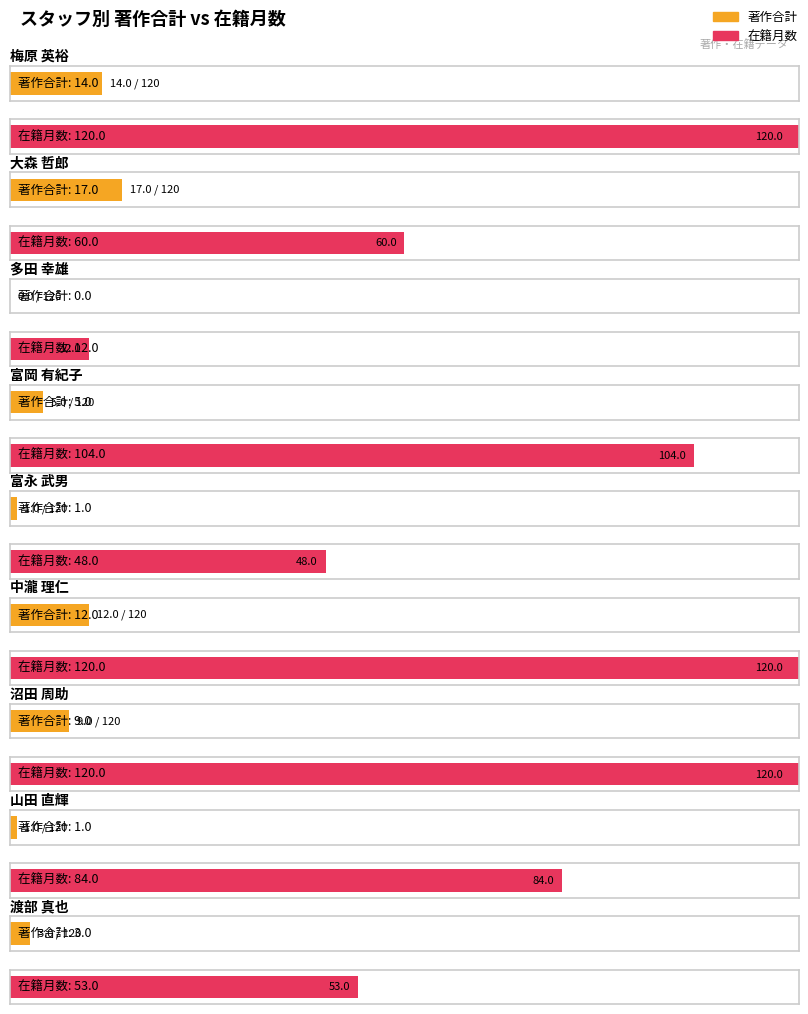

True or false: 著作合計 has a value of 0 at 多田 幸雄.

True